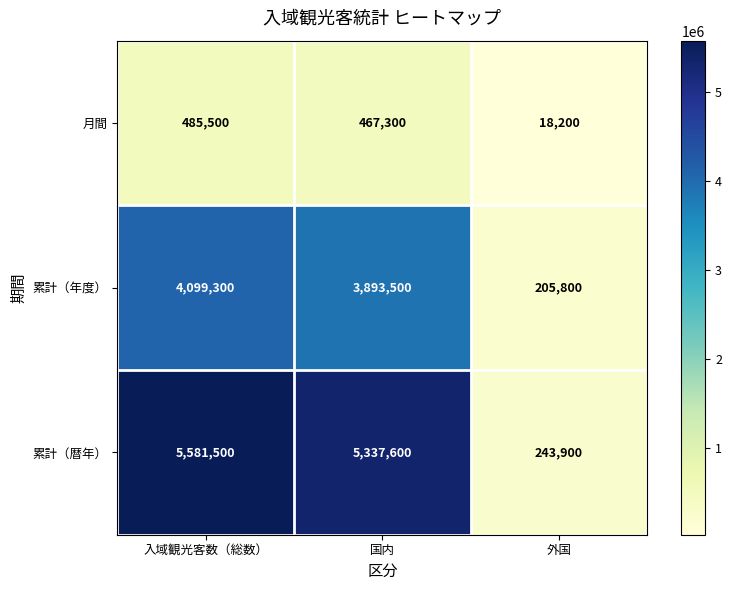

How many distinct data groups are displayed?

3